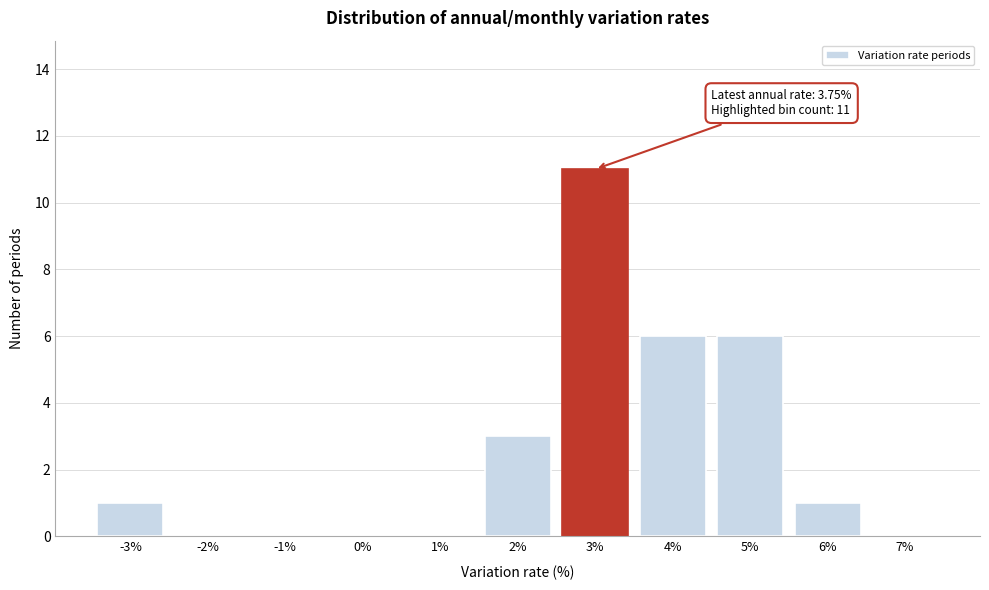

Reading left to right, extract all data points from this chart.

-3%=1	-2%=0	-1%=0	0%=0	1%=0	2%=3	3%=11	4%=6	5%=6	6%=1	7%=0